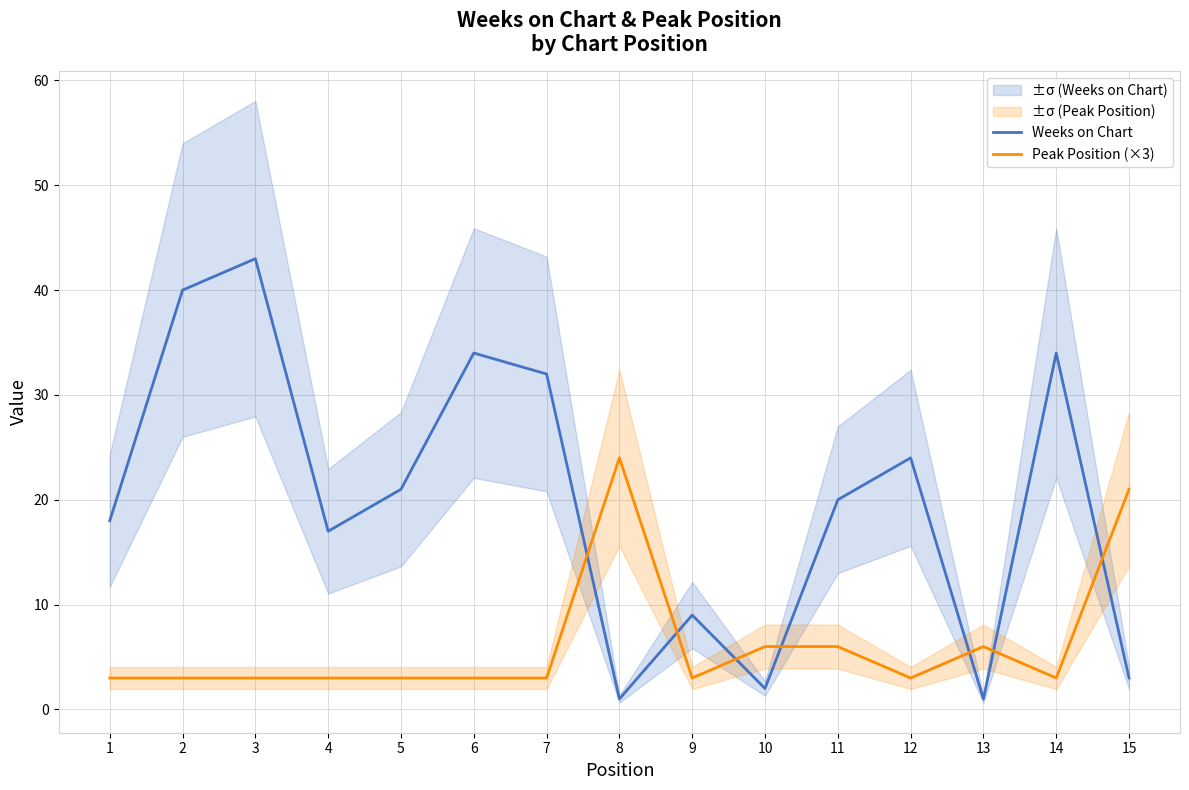

At how many categories does at least one series exceed 4?

15